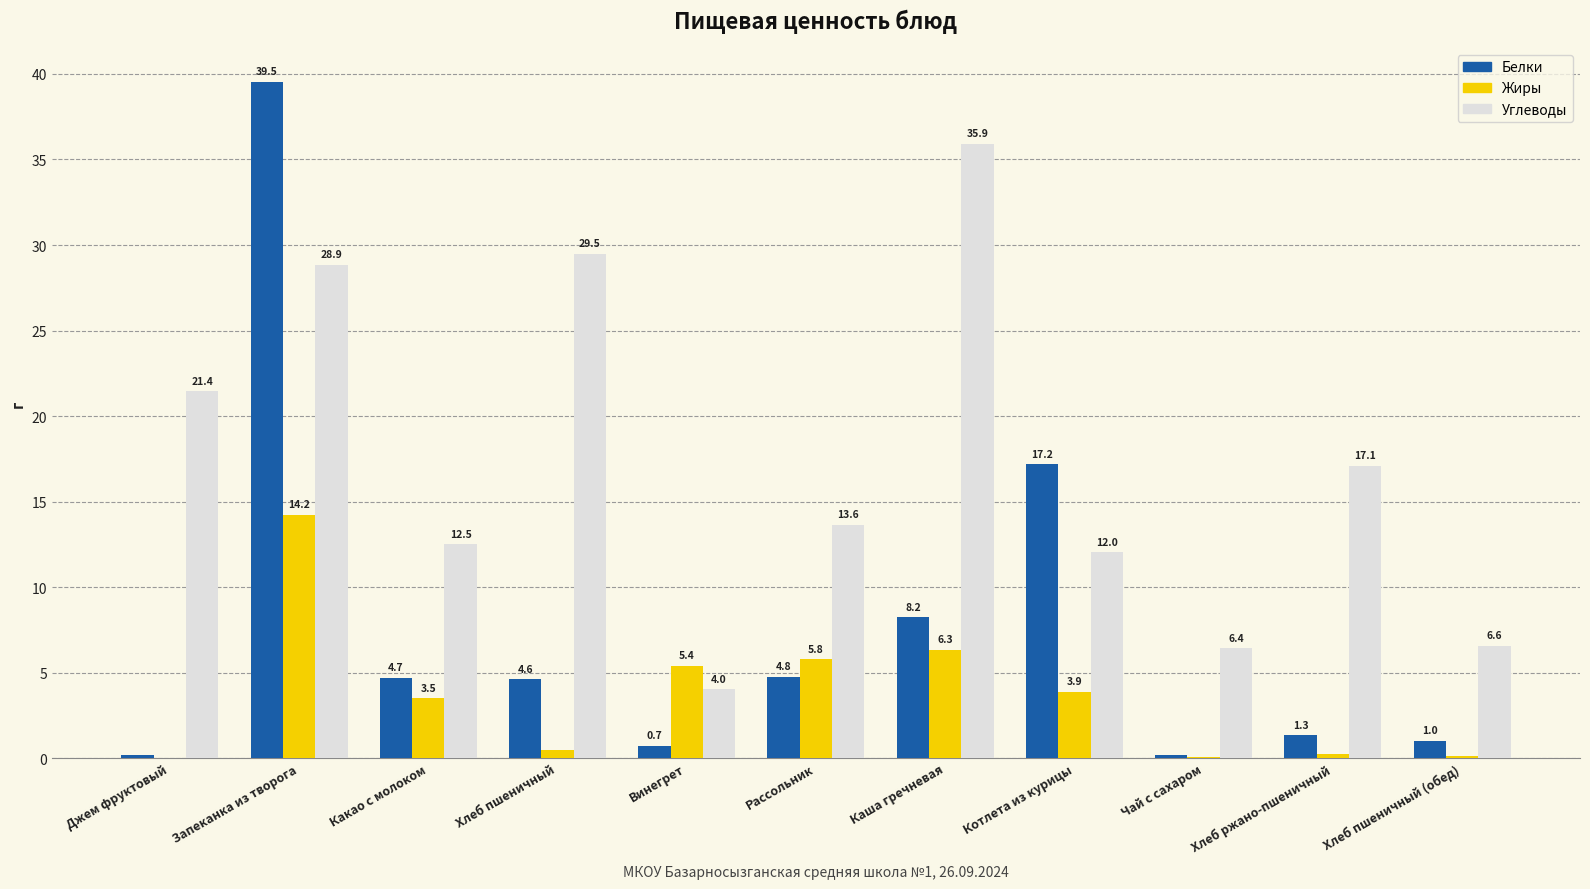

Which series changed the most between Хлеб пшеничный and Каша гречневая?

Углеводы